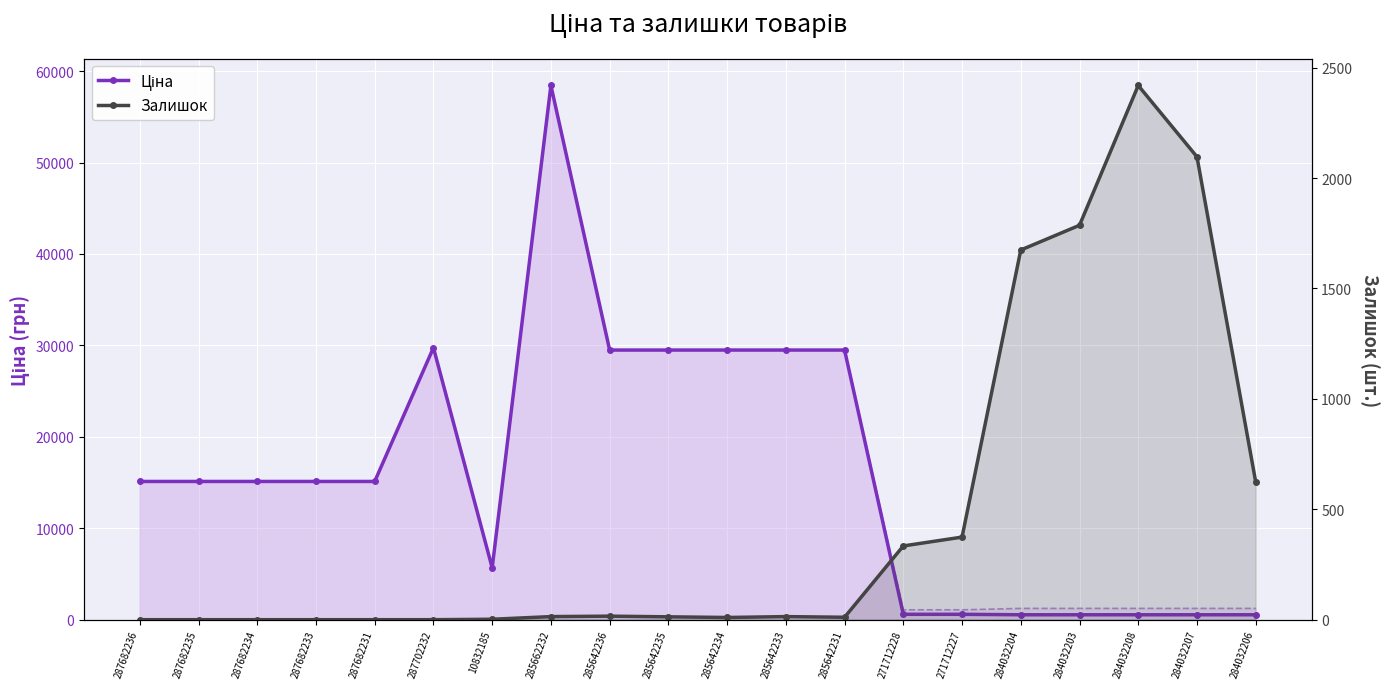

Which series has the largest range (max minus min)?

Ціна